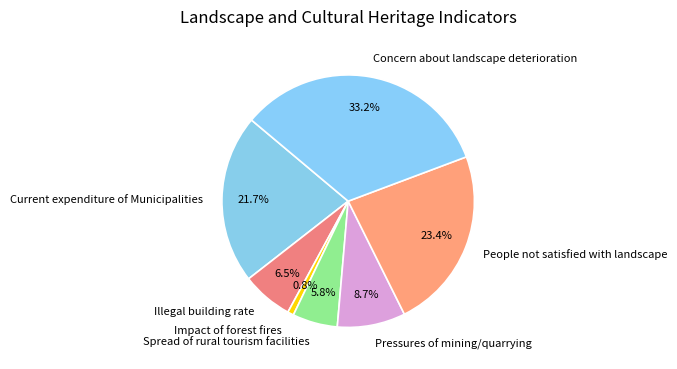

Which category has the smallest portion of the pie?

Impact of forest fires